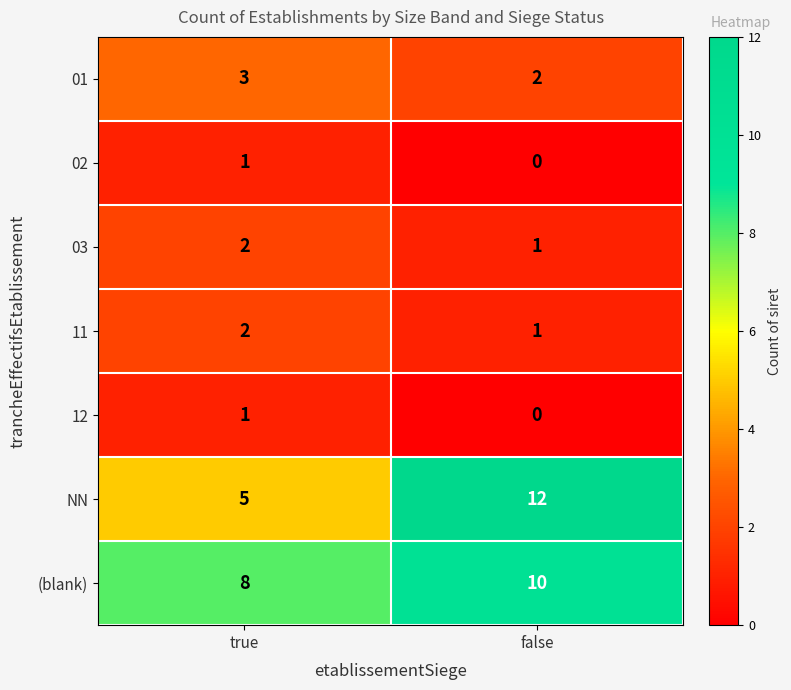

What is the difference between the highest and lowest values at false?

12